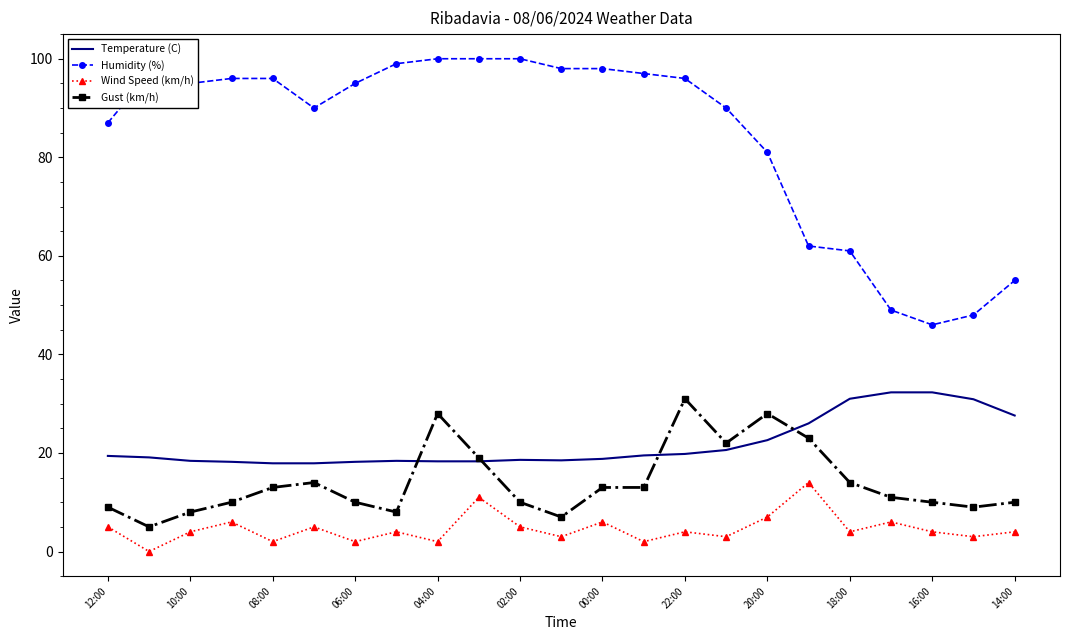

What is the sum of all Temperature (C) values?

502.6